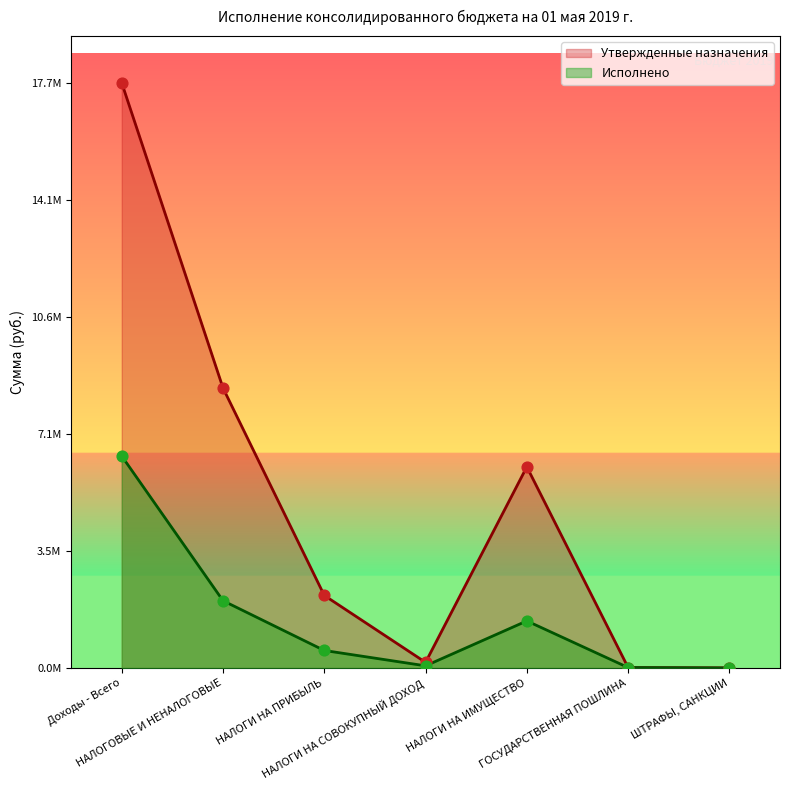

Which series reaches the maximum Y coordinate?

Утвержденные назначения